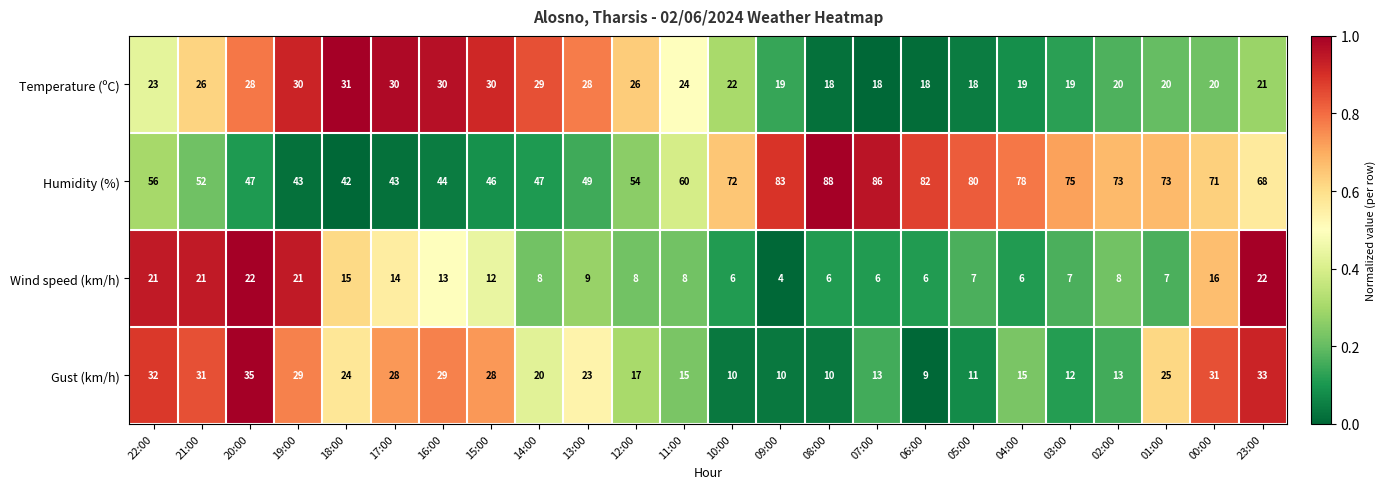

At which label is Wind speed (km/h) closest to 13?

16:00